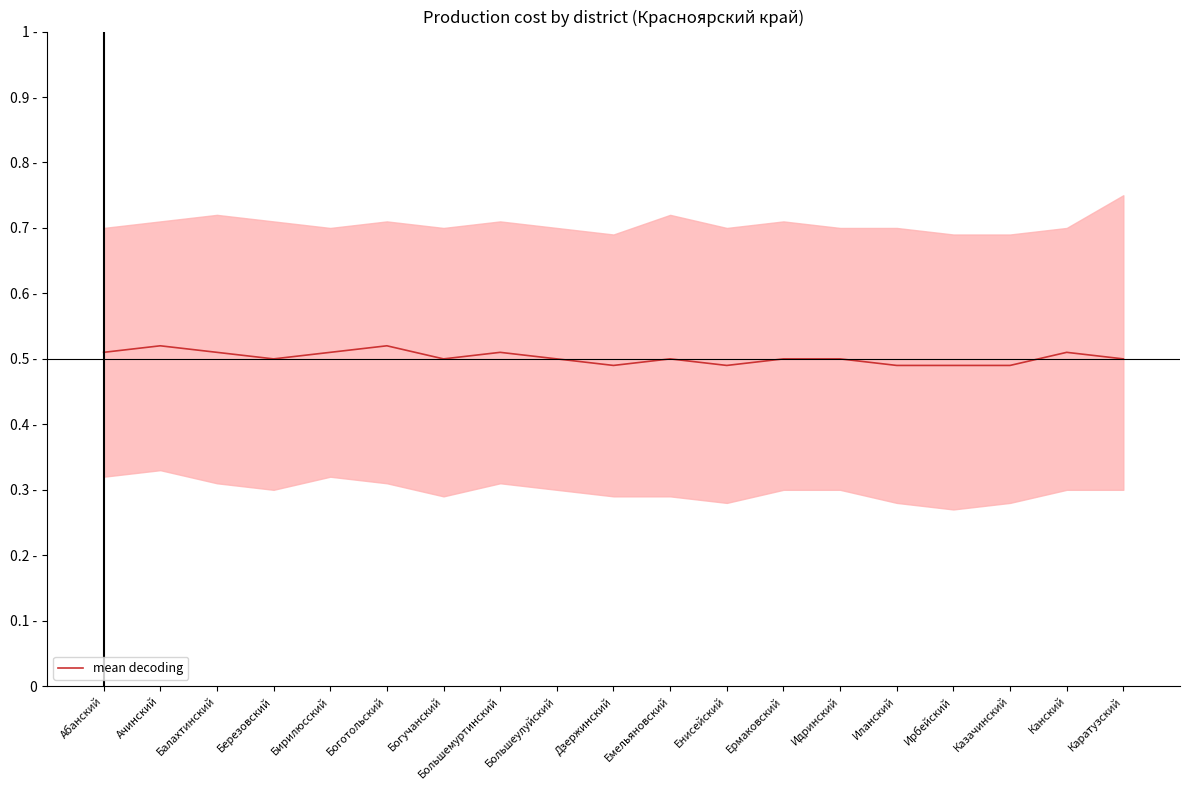

How many points are lower than both their immediate neighbors (excluding endpoints)?

4